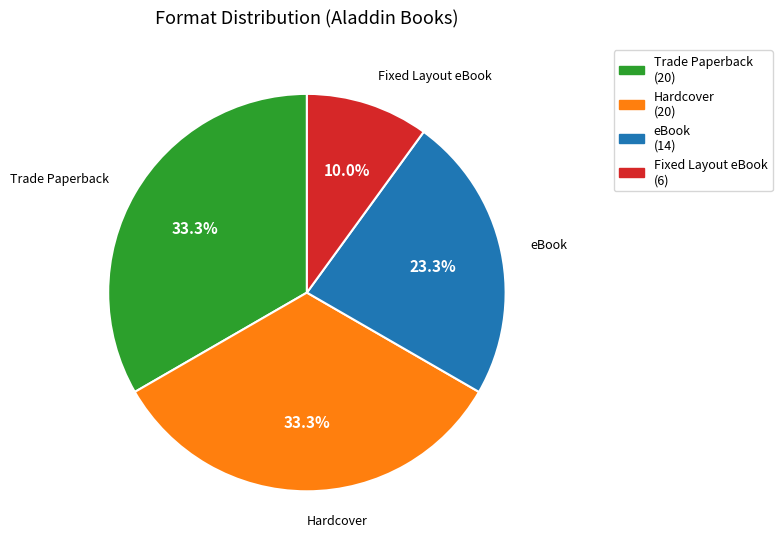

Does any single category account for the majority?

No